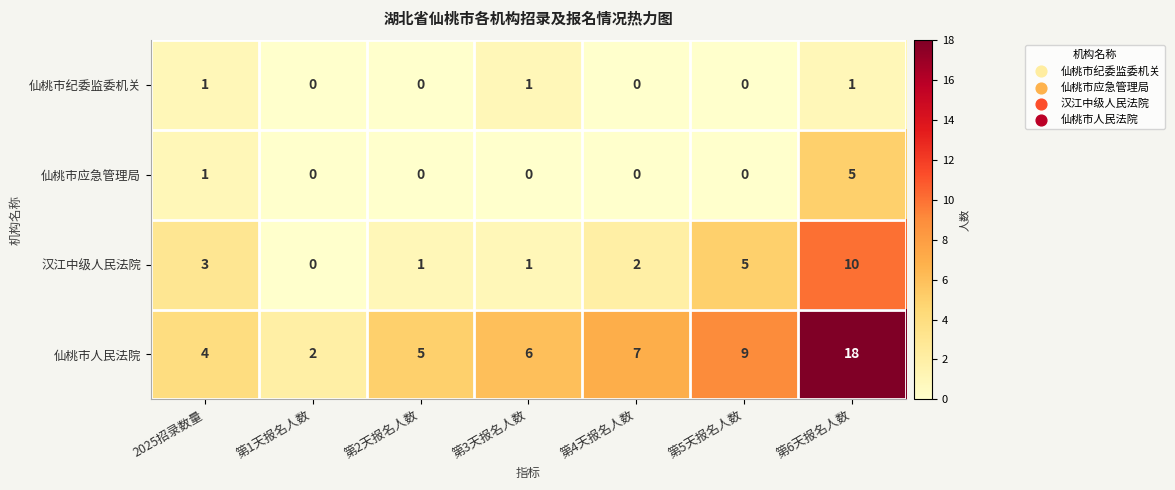

The 汉江中级人民法院 series shows 5 at 2025招录数量. True or false?

False